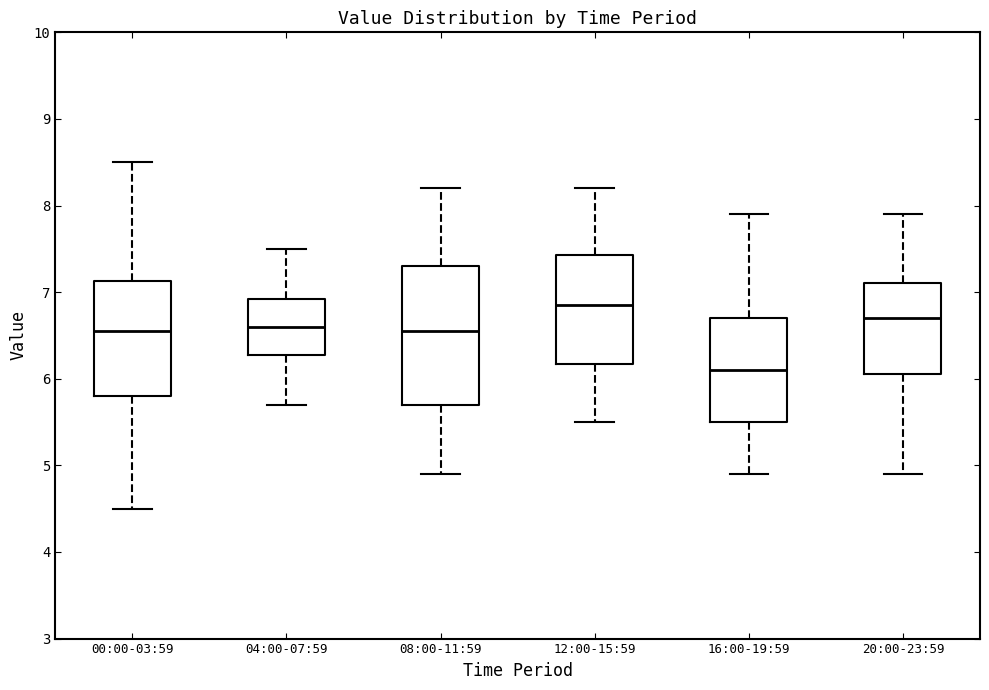

Where is the lower edge of the box for 00:00-03:59 on the y-axis? The values are not printed on the chart, so give them approximately, as read against the axis.

5.8